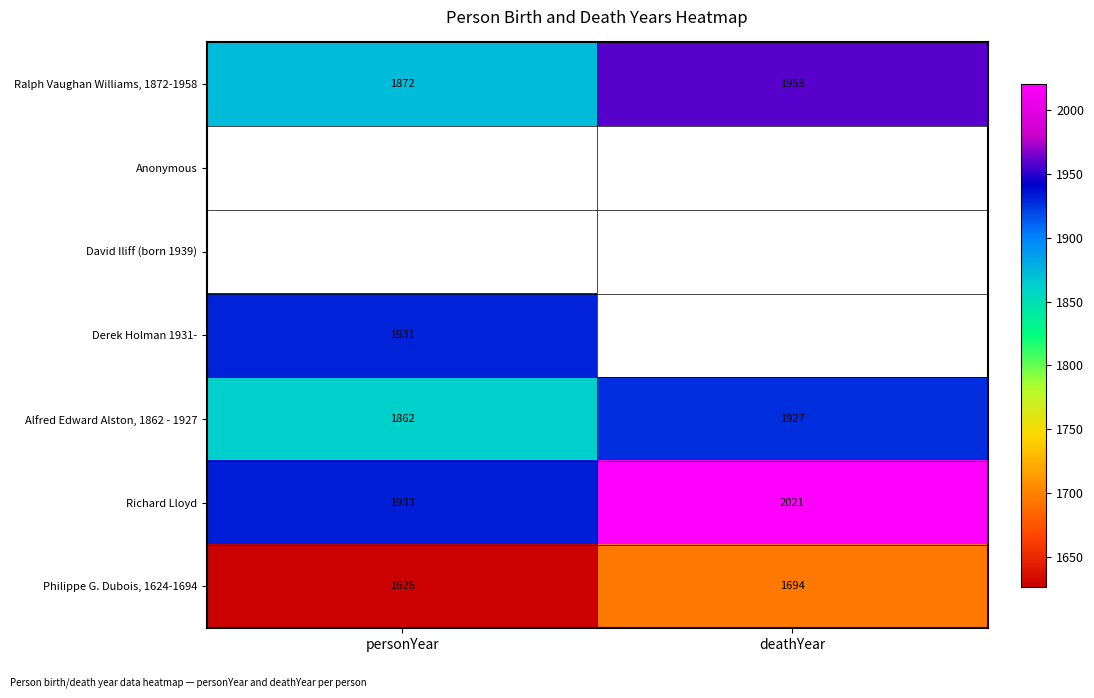

What is the difference between the Philippe G. Dubois, 1624-1694 values at personYear and deathYear?

68